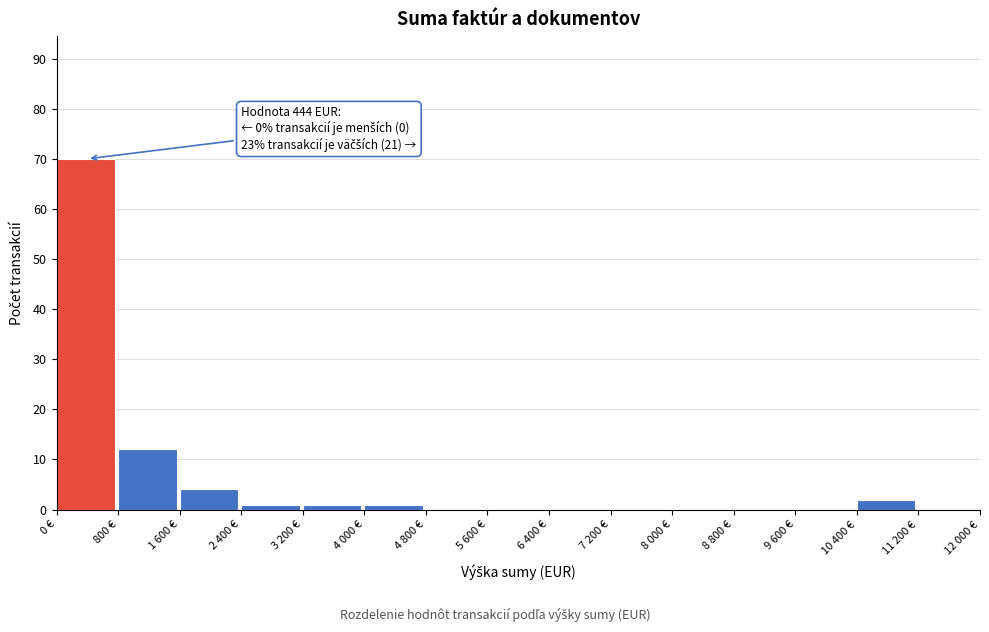

Reading right to left, list all the values displayed in this chart.

11 200 €=0	10 400 €=2	9 600 €=0	8 800 €=0	8 000 €=0	7 200 €=0	6 400 €=0	5 600 €=0	4 800 €=0	4 000 €=1	3 200 €=1	2 400 €=1	1 600 €=4	800 €=12	0 €=70